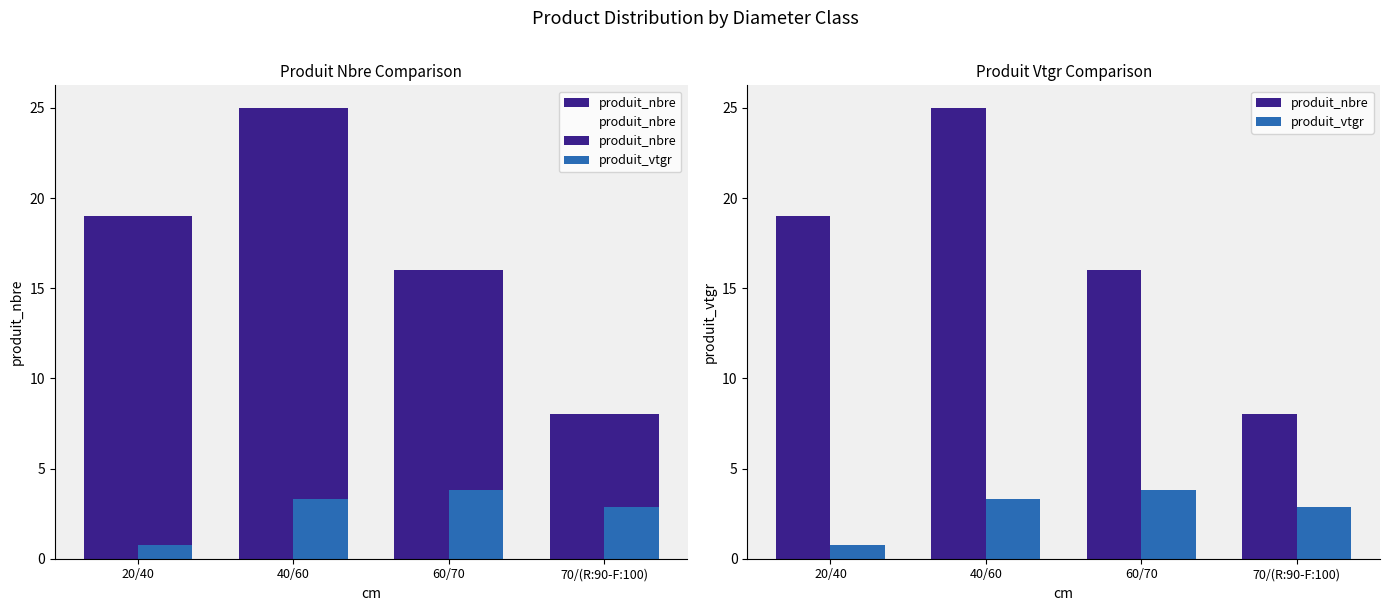

What is the average value of the produit_vtgr series?

2.7